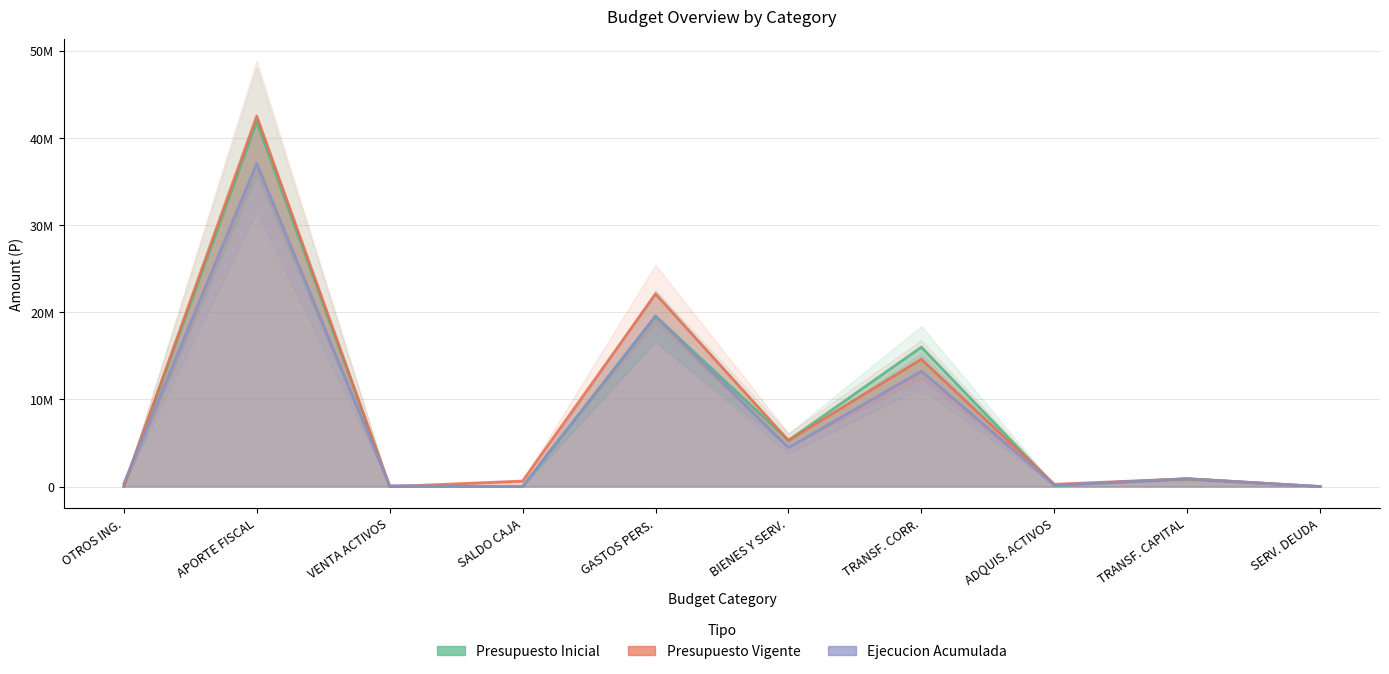

Rank the series at OTROS ING. from highest to lowest value.

Ejecucion Acumulada, Presupuesto Inicial, Presupuesto Vigente